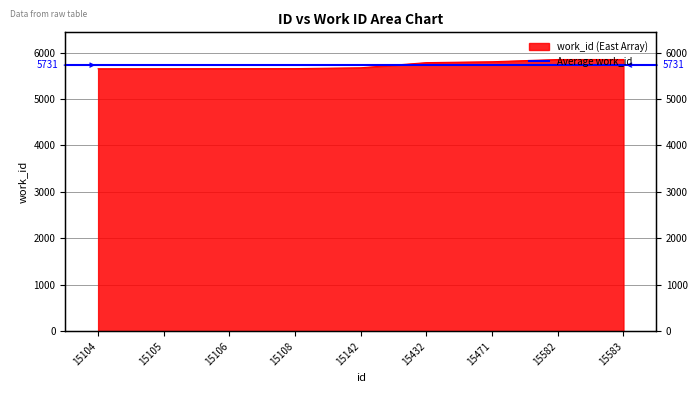

How many data points are less than 5673?

4